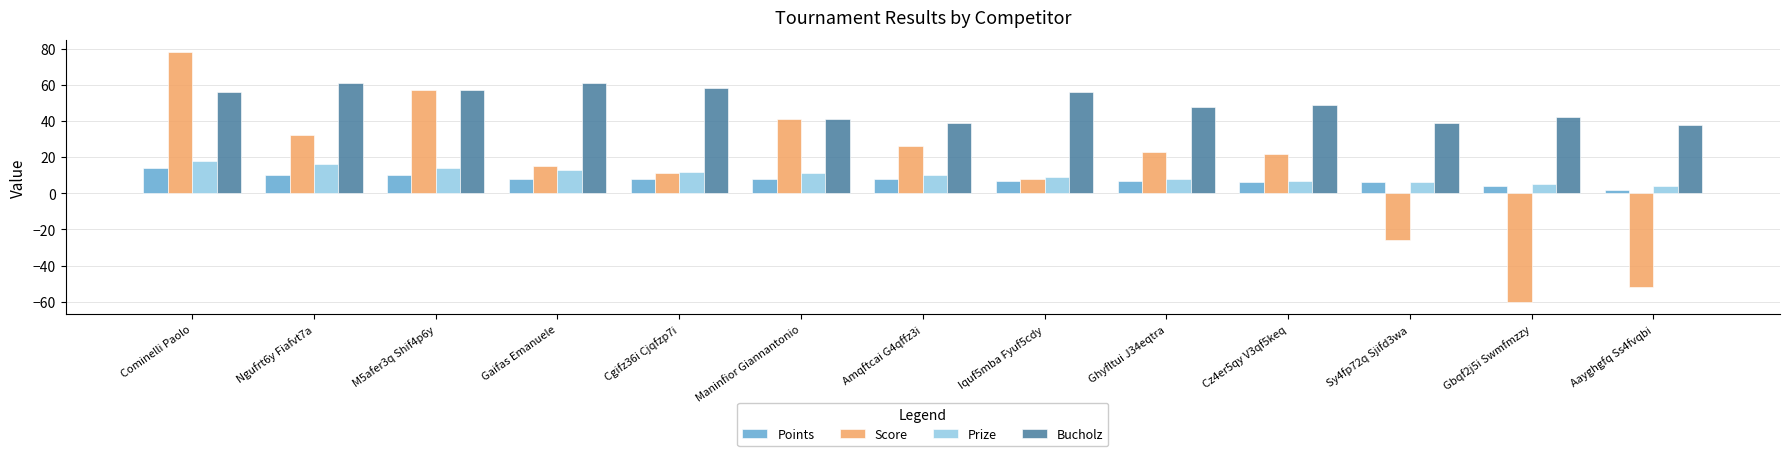

Reading right to left, list all the values displayed in this chart.

Points: Aayghgfq Ss4fvqbi=2	Gbqf2j5i Swmfmzzy=4	Sy4fp72q Sjifd3wa=6	Cz4er5qy V3qf5keq=6	Ghyfltui J34eqtra=7	Iquf5mba Fyuf5cdy=7	Amqftcai G4qffz3i=8	Maninfior Giannantonio=8	Cgifz36i Cjqfzp7i=8	Gaifas Emanuele=8	M5afer3q Shif4p6y=10	Ngufrt6y Fiafvt7a=10	Cominelli Paolo=14
Score: Aayghgfq Ss4fvqbi=-52	Gbqf2j5i Swmfmzzy=-60	Sy4fp72q Sjifd3wa=-26	Cz4er5qy V3qf5keq=22	Ghyfltui J34eqtra=23	Iquf5mba Fyuf5cdy=8	Amqftcai G4qffz3i=26	Maninfior Giannantonio=41	Cgifz36i Cjqfzp7i=11	Gaifas Emanuele=15	M5afer3q Shif4p6y=57	Ngufrt6y Fiafvt7a=32	Cominelli Paolo=78
Prize: Aayghgfq Ss4fvqbi=4	Gbqf2j5i Swmfmzzy=5	Sy4fp72q Sjifd3wa=6	Cz4er5qy V3qf5keq=7	Ghyfltui J34eqtra=8	Iquf5mba Fyuf5cdy=9	Amqftcai G4qffz3i=10	Maninfior Giannantonio=11	Cgifz36i Cjqfzp7i=12	Gaifas Emanuele=13	M5afer3q Shif4p6y=14	Ngufrt6y Fiafvt7a=16	Cominelli Paolo=18
Bucholz: Aayghgfq Ss4fvqbi=38	Gbqf2j5i Swmfmzzy=42	Sy4fp72q Sjifd3wa=39	Cz4er5qy V3qf5keq=49	Ghyfltui J34eqtra=48	Iquf5mba Fyuf5cdy=56	Amqftcai G4qffz3i=39	Maninfior Giannantonio=41	Cgifz36i Cjqfzp7i=58	Gaifas Emanuele=61	M5afer3q Shif4p6y=57	Ngufrt6y Fiafvt7a=61	Cominelli Paolo=56